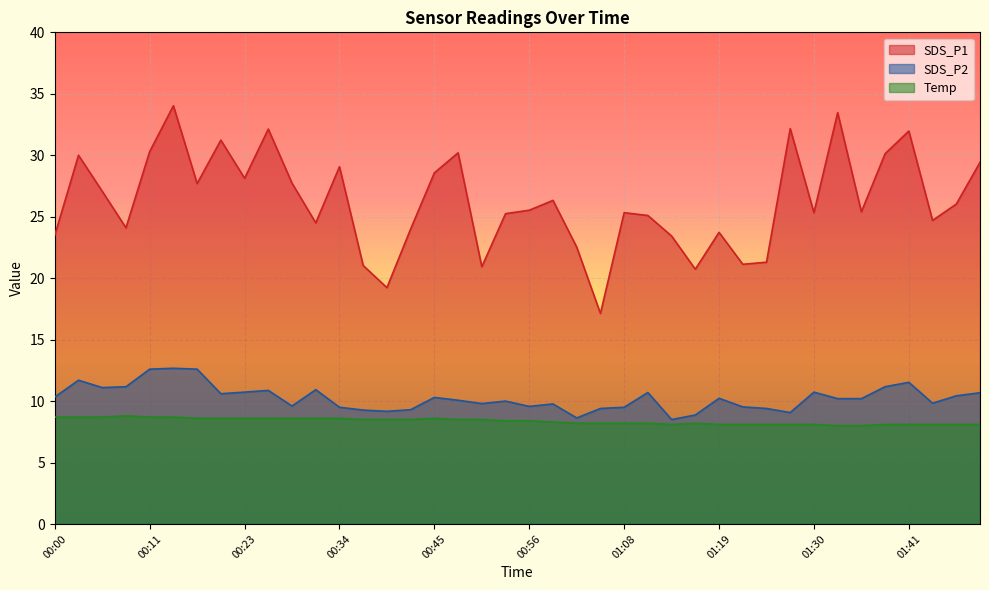

How many Temp values are between 8 and 9?

40